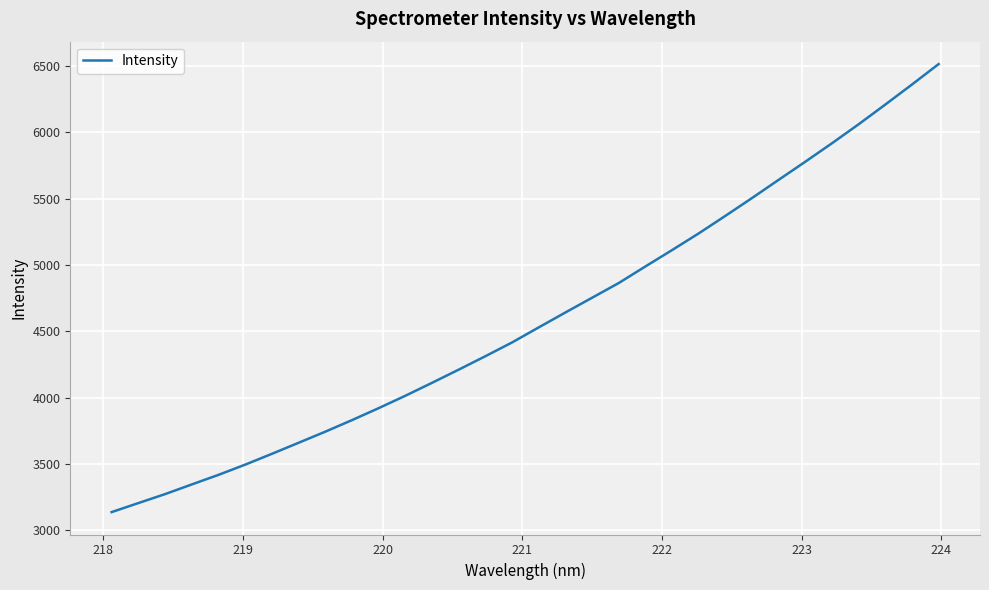

What is the difference between the maximum and minimum values?

3378.2